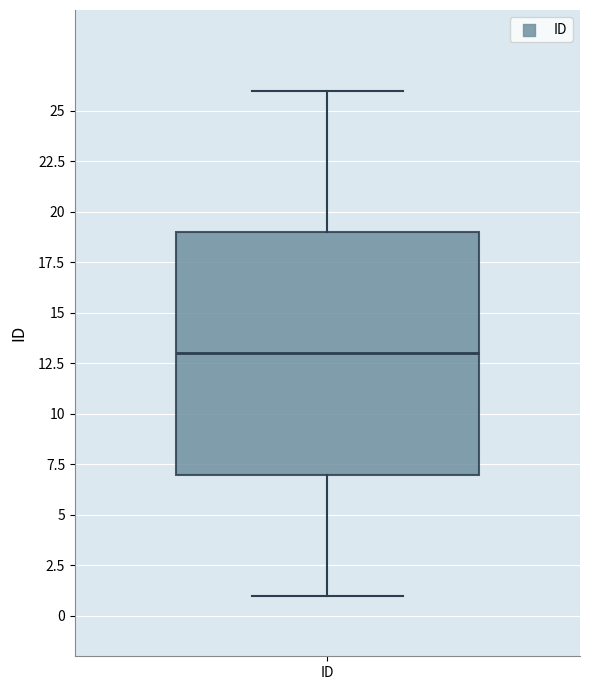

Where does the lower whisker of the box for ID end on the y-axis? The values are not printed on the chart, so give them approximately, as read against the axis.

1